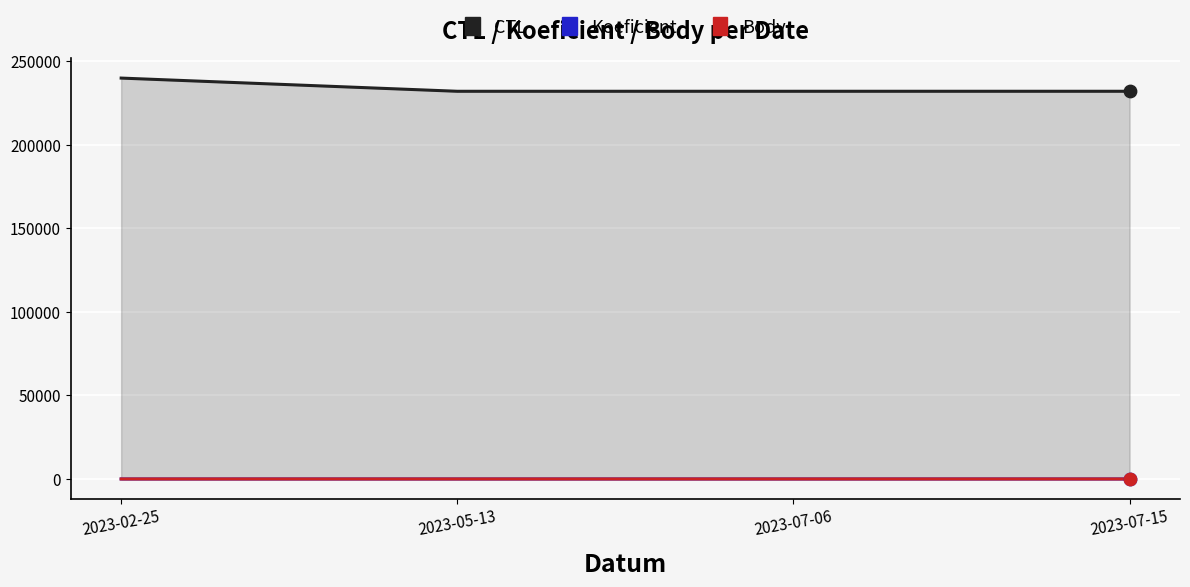

At which category is the sum across all series the highest?

2023-02-25